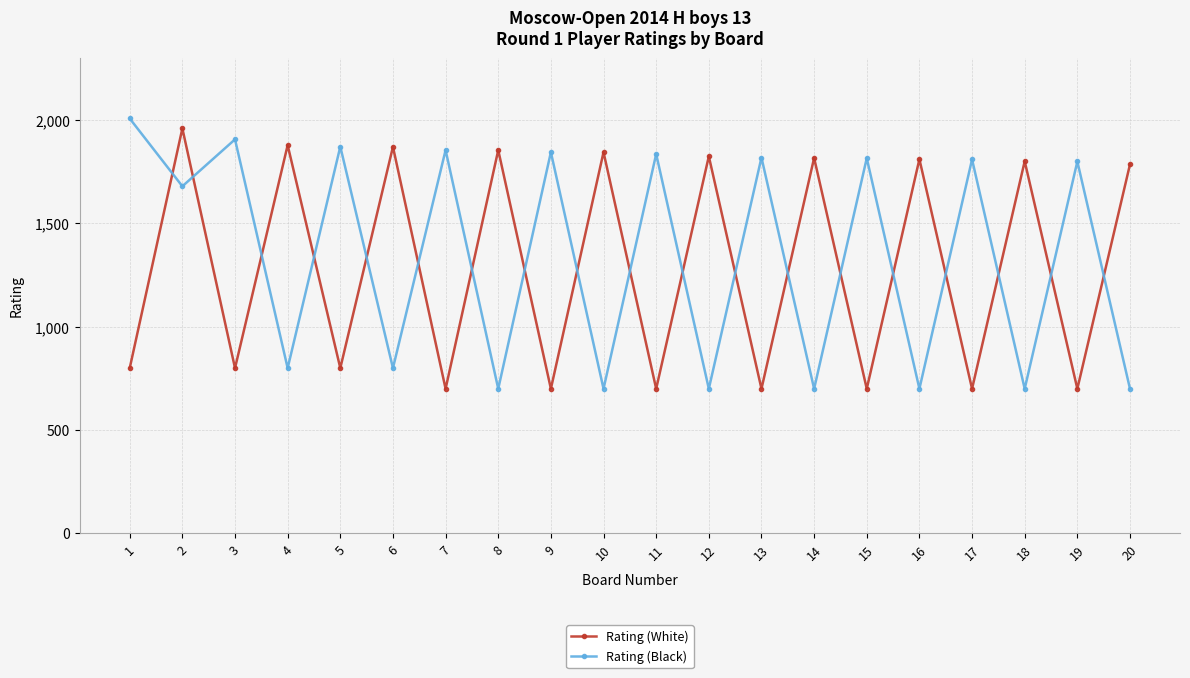

What are all the series names shown in the legend?

Rating (White), Rating (Black)